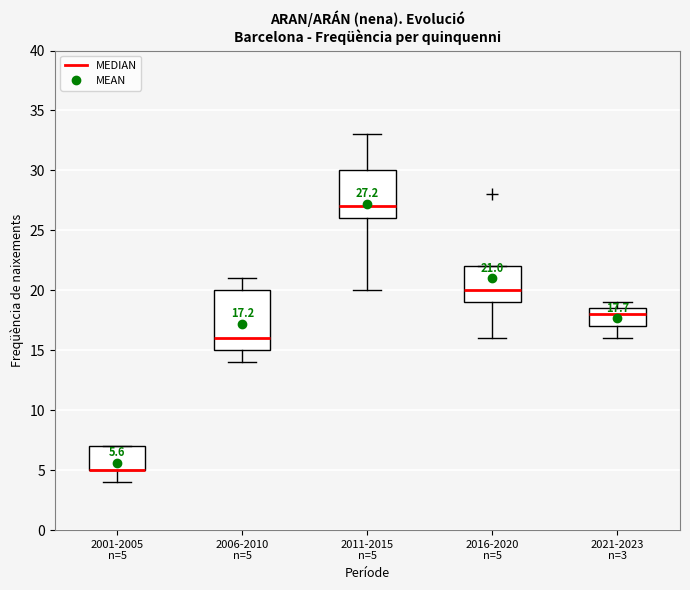

Comparing the boxes themselves (not the whiskers), which one is the tallest?

2006-2010 n=5